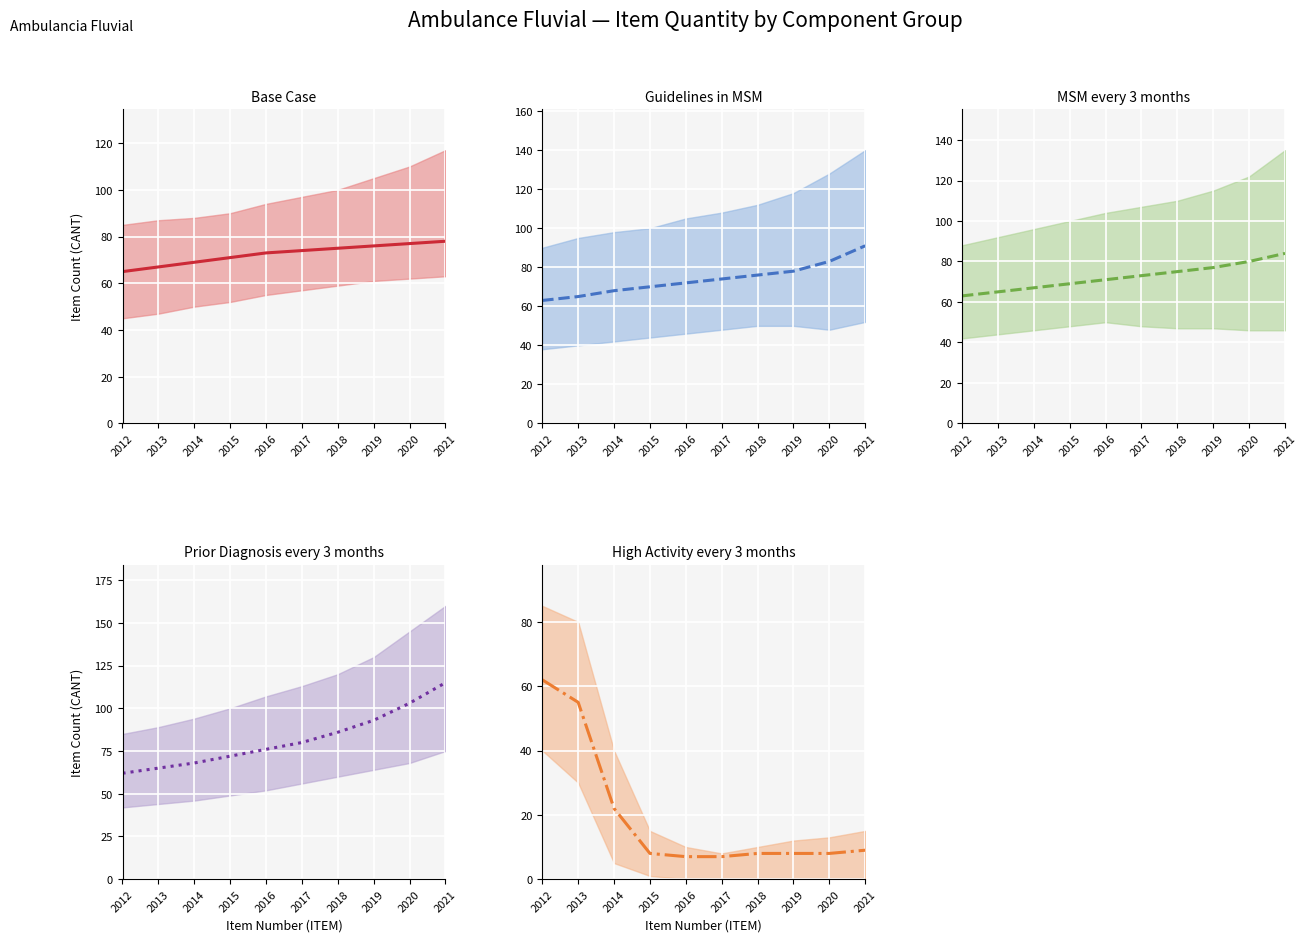

At which category is the sum across all series the highest?

2021